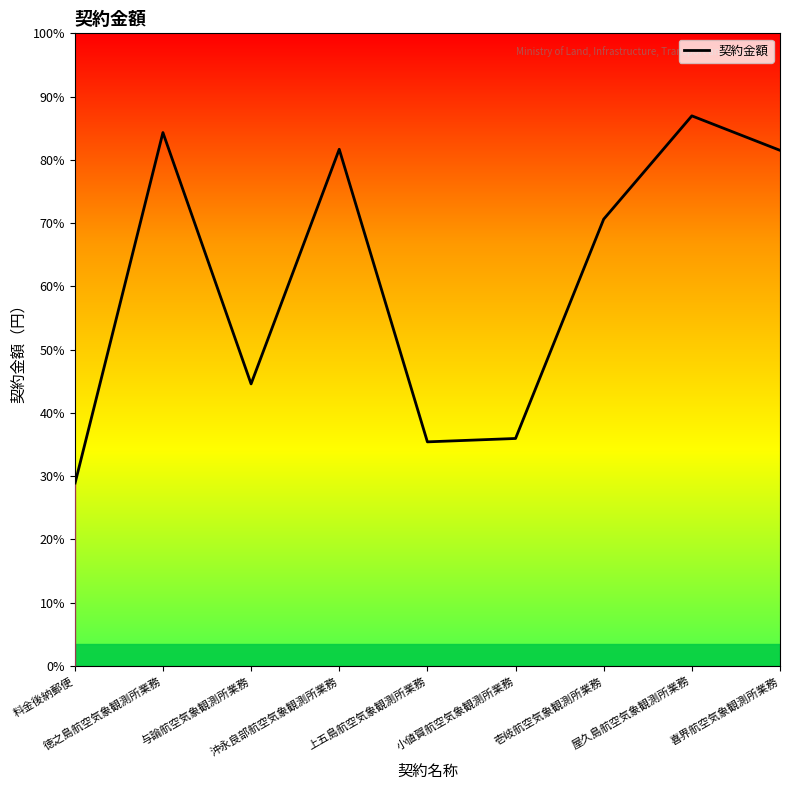

What value does the data have at 小値賀航空気象観測所業務, to the nearest 100?

2152000